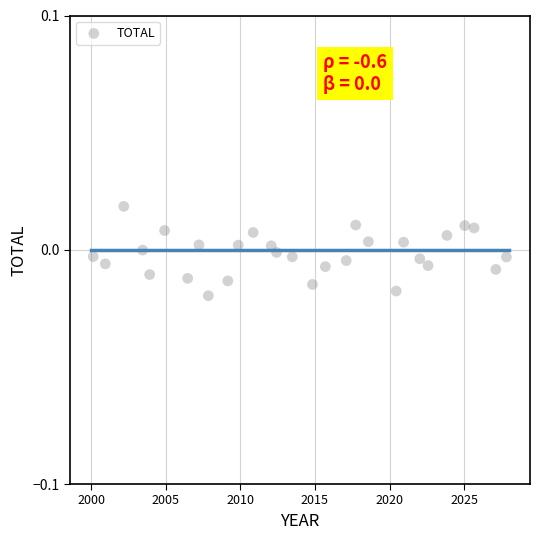

What is the range of X values (max minus min)?

27.7